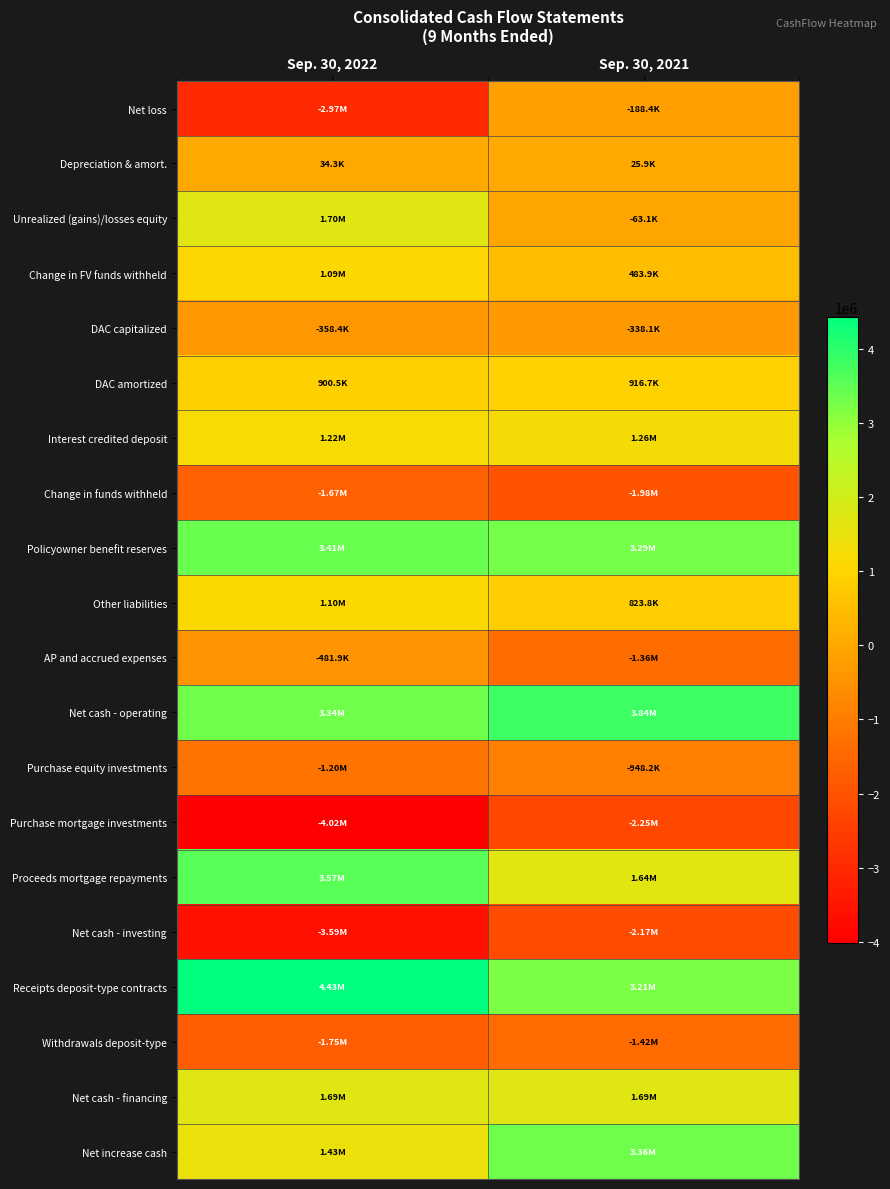

Between Sep. 30, 2021 and Sep. 30, 2022, which is larger?

Sep. 30, 2021